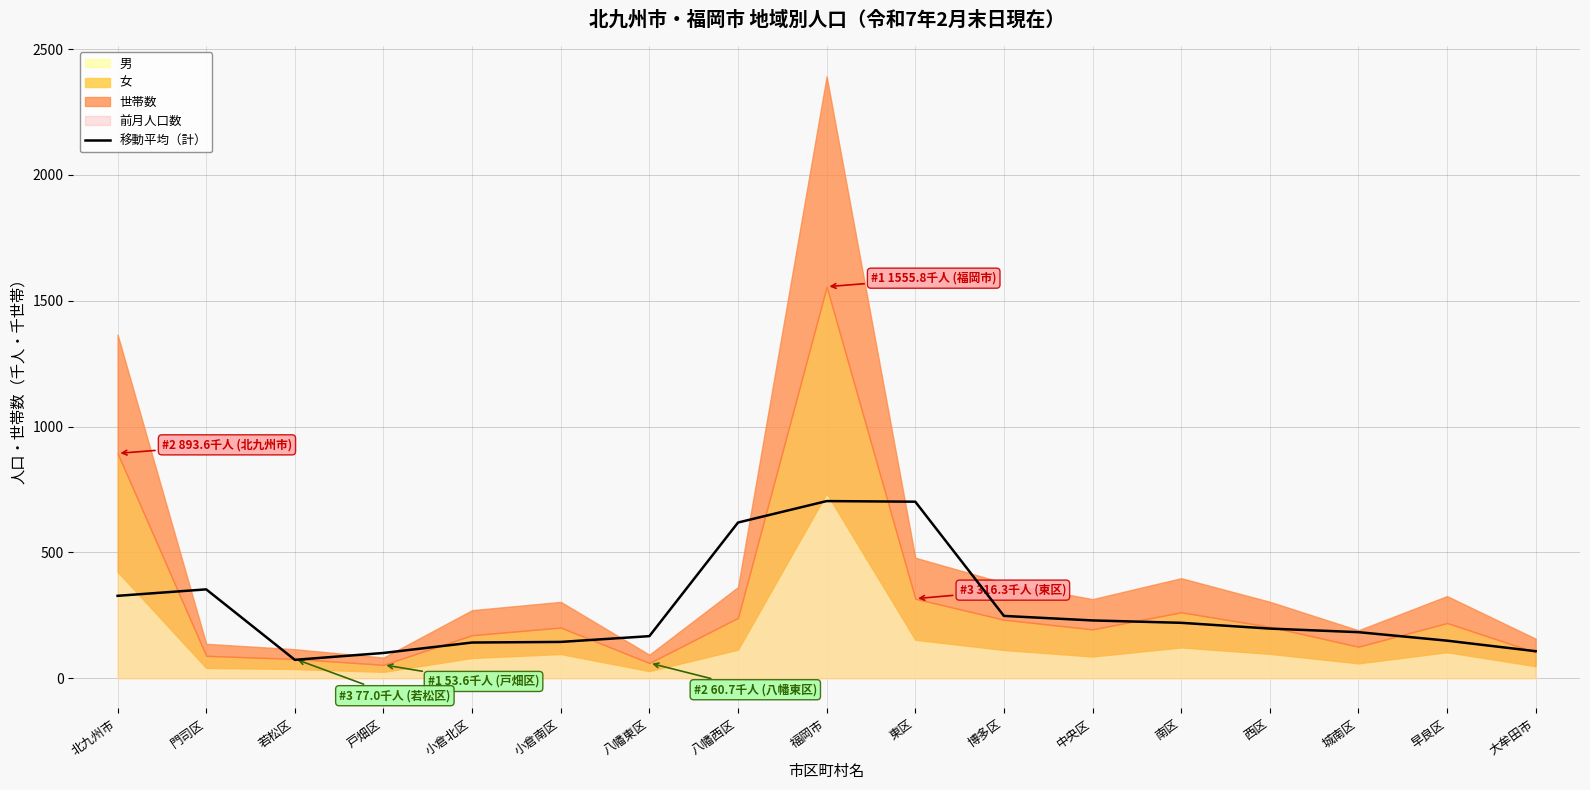

How many values are below 197?

8